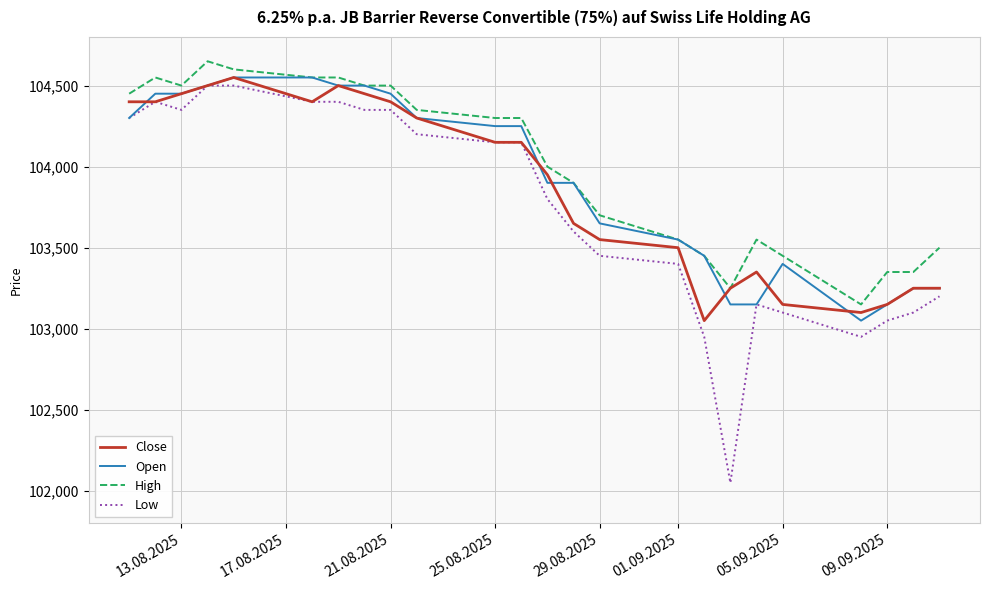

True or false: Low and High cross at least once.

False